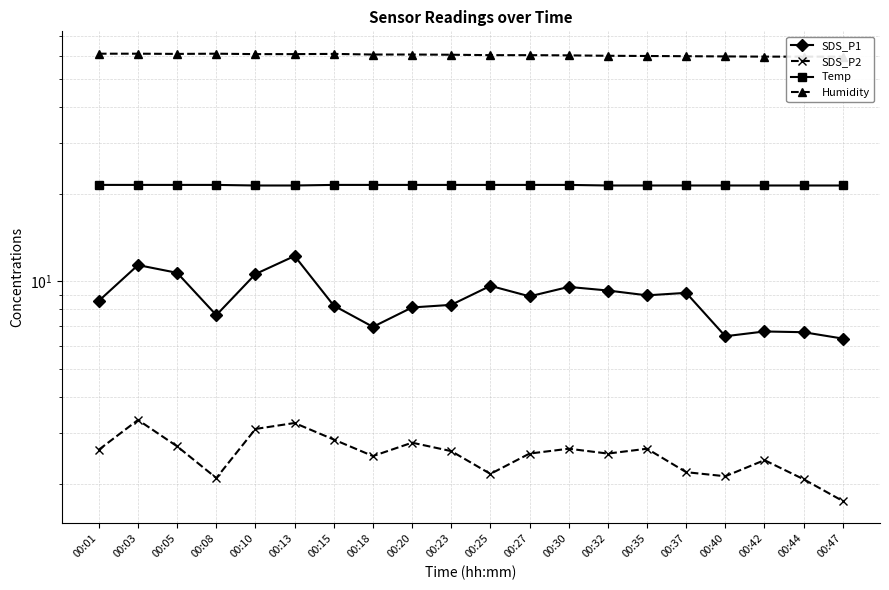

True or false: SDS_P2 has more than 0 interior local peaks.

True